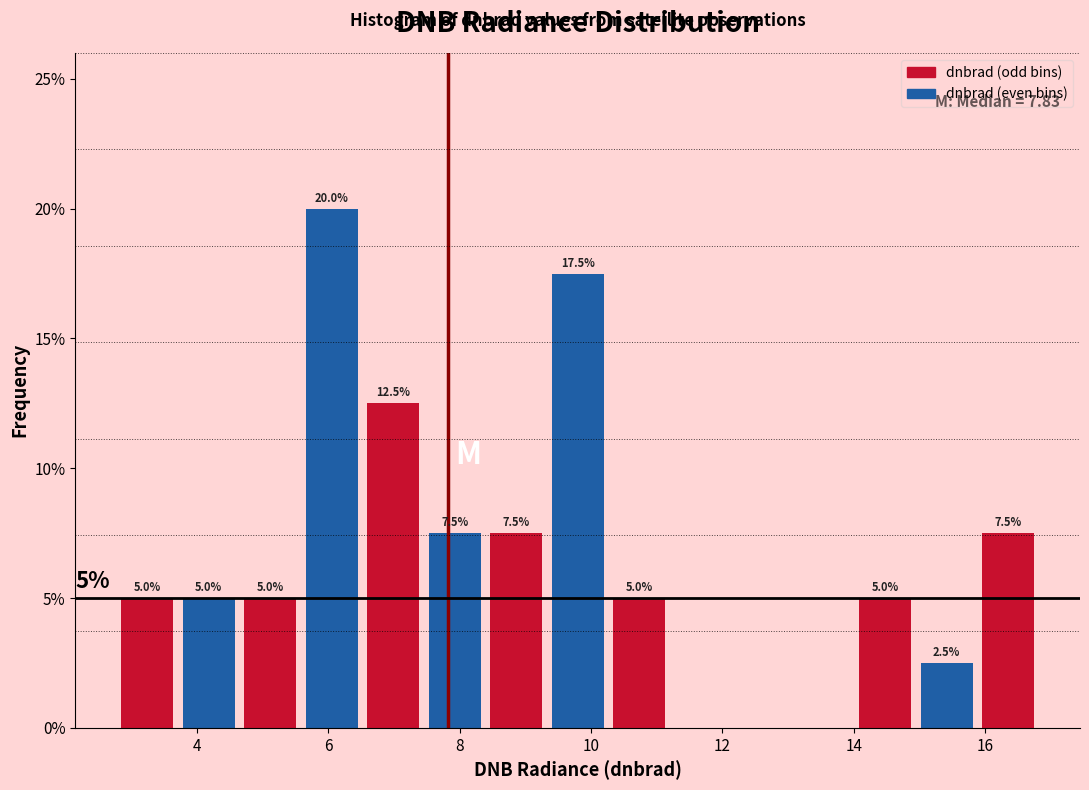

Over which range of the x-axis is the bar tallest?

5.6 to 6.6